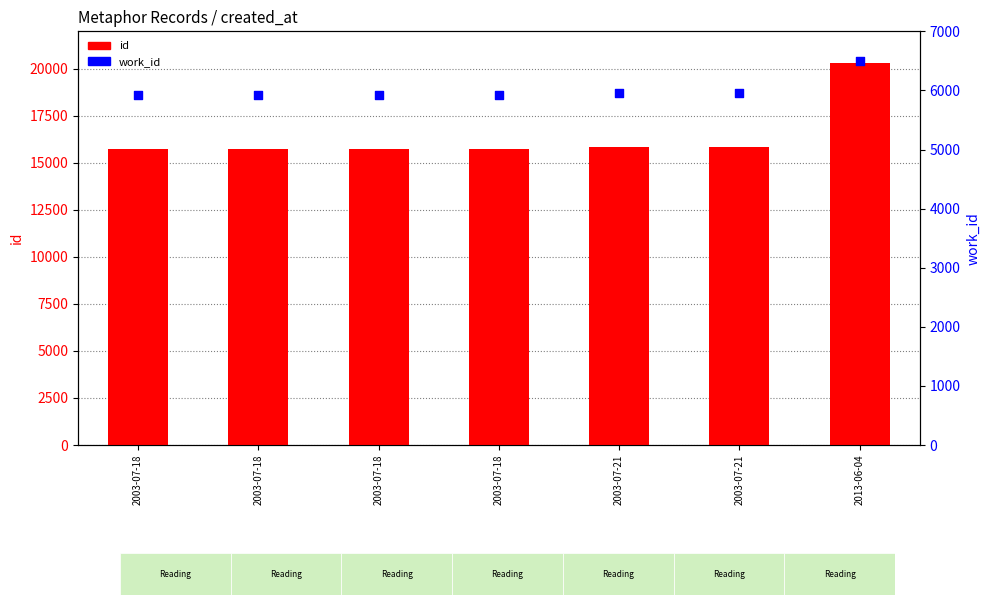

At which category is the sum across all series the highest?

2013-06-04